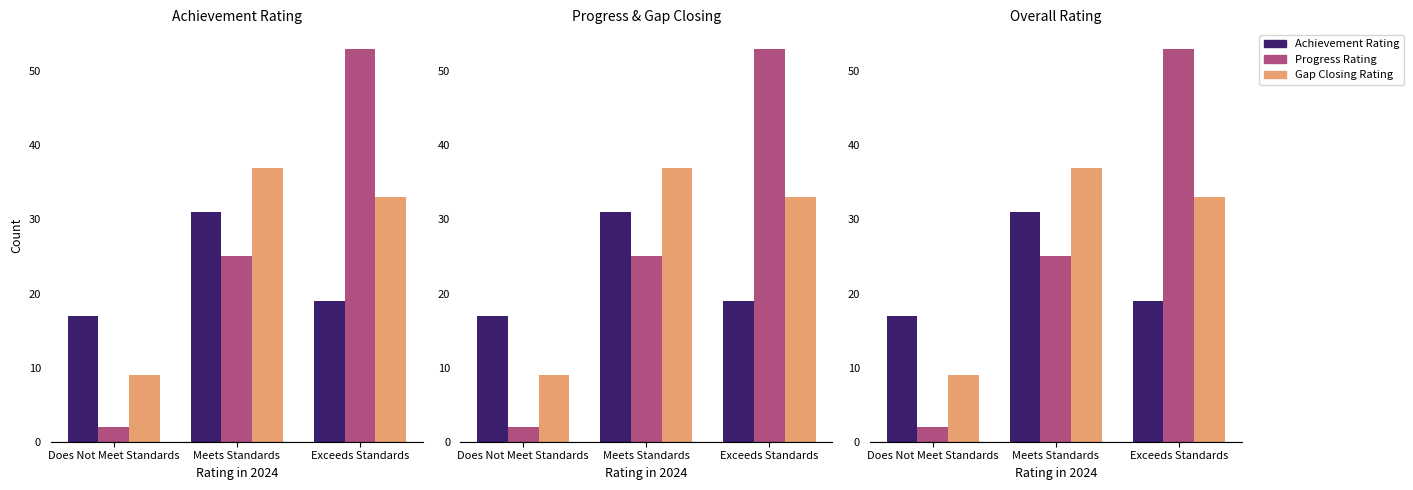

What position from the right is Does Not Meet Standards?

3